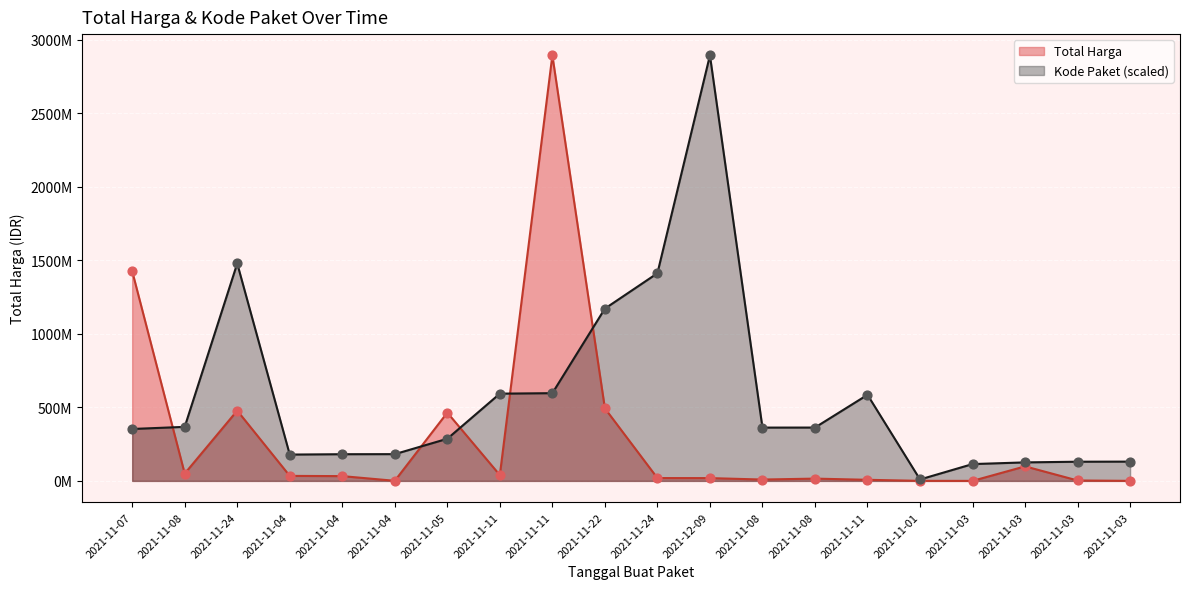

Which series reaches the maximum Y coordinate?

Total Harga